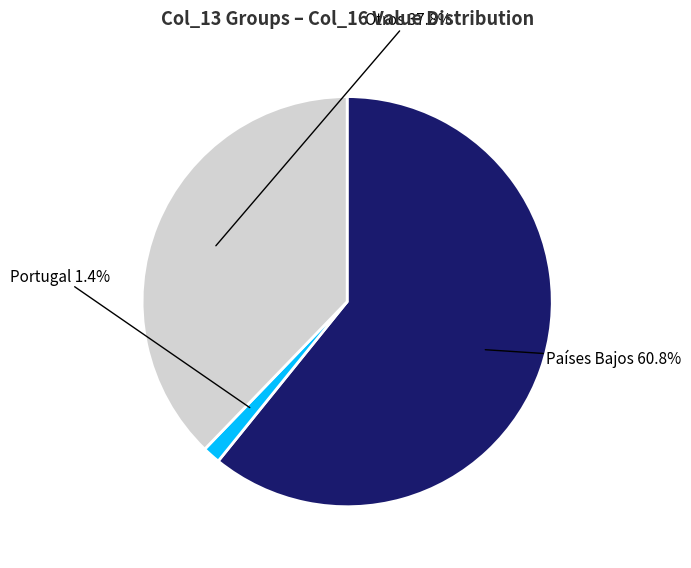

How much of the chart is everything except Países Bajos?

39.2%